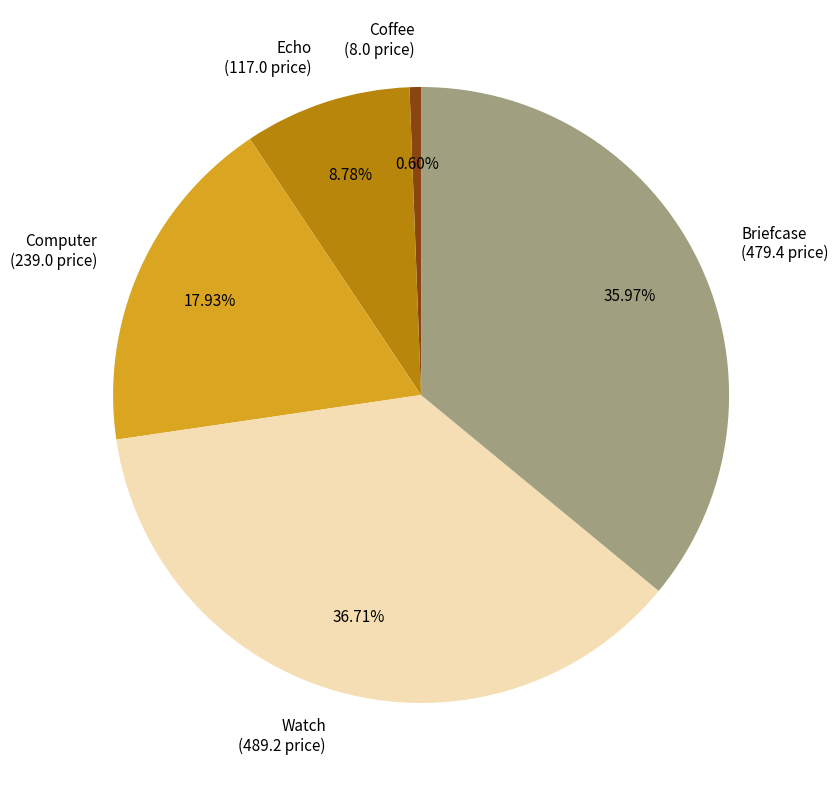

Is it true that Briefcase is 45% of the pie?

False